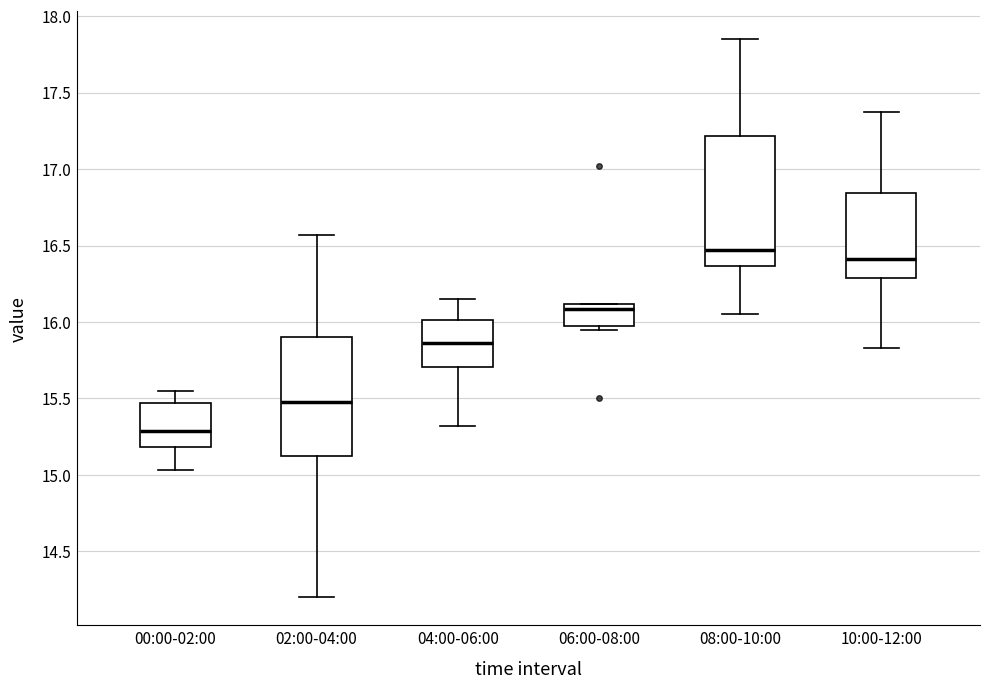

Which box has the highest median line?

08:00-10:00